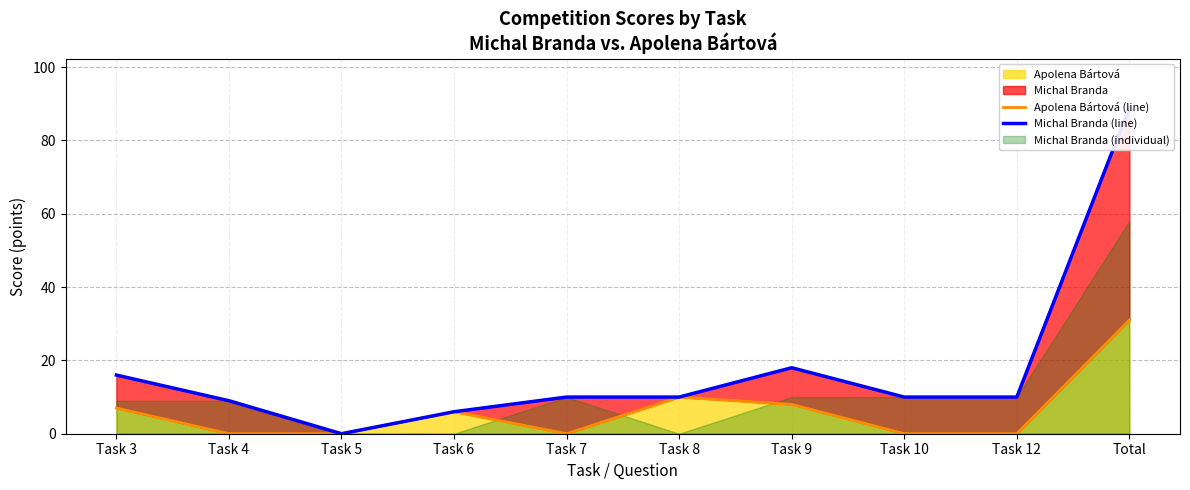

At which label is Apolena Bártová closest to 15?

Task 8